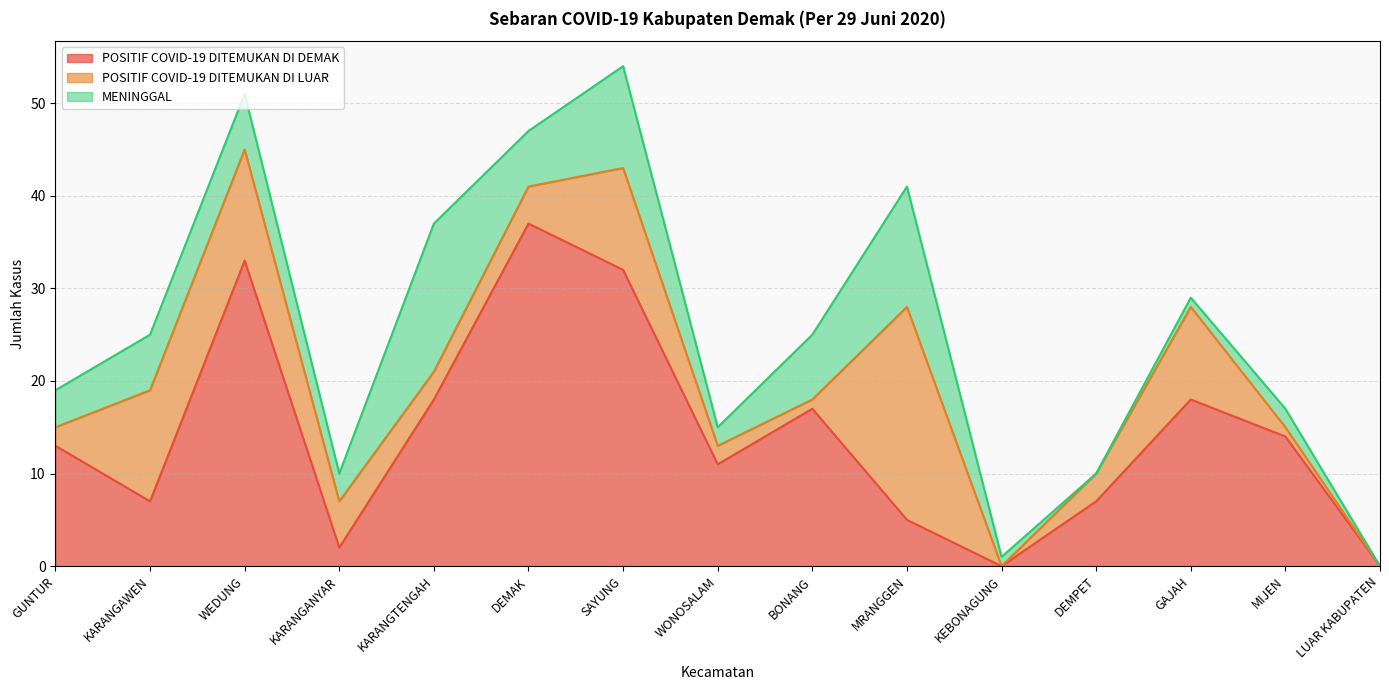

What is the label of the 15th point from the left?

LUAR KABUPATEN